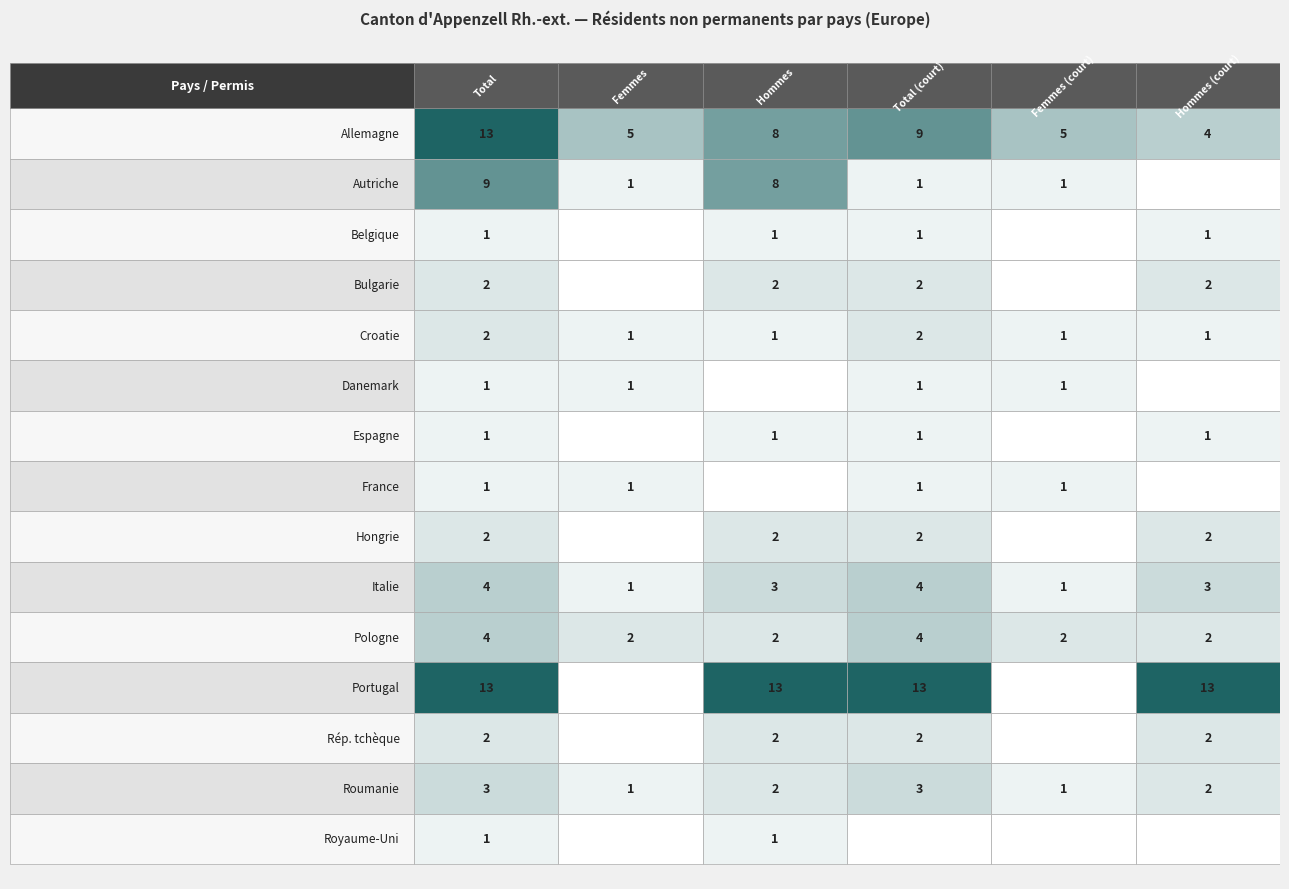

At how many categories does at least one series exceed 12?

4